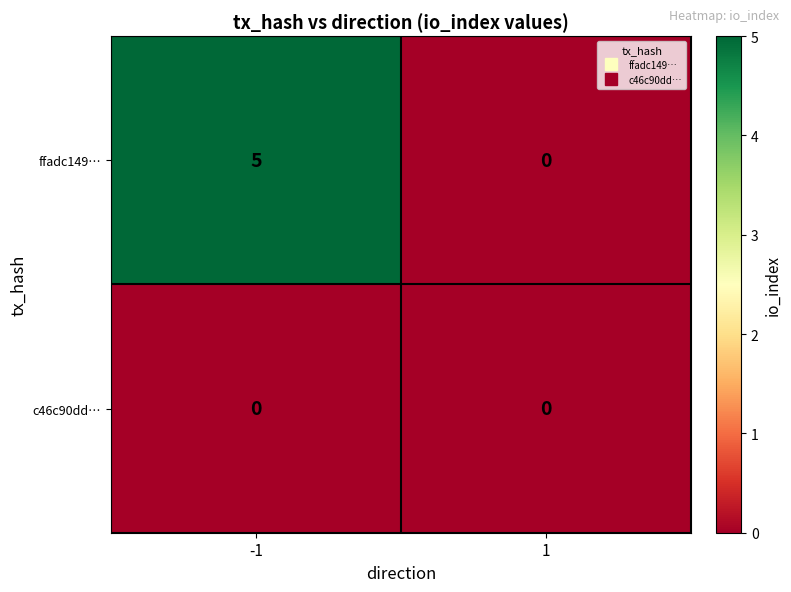

What is the difference between the maximum and minimum values in the ffadc149… series?

5